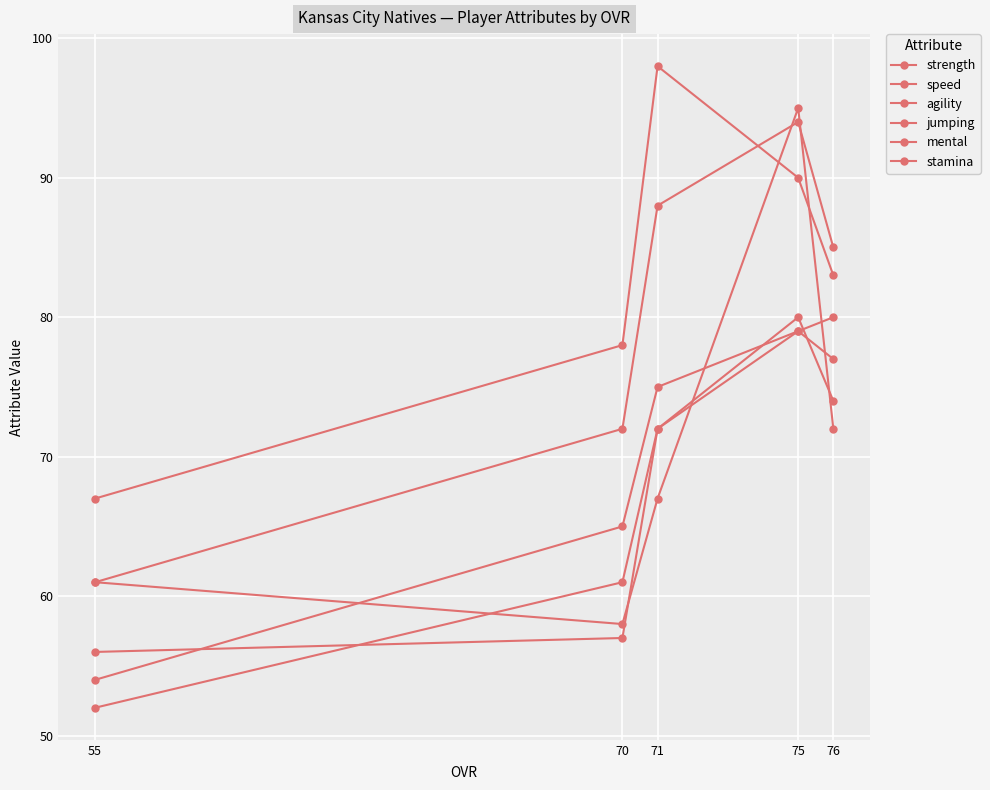

What is the spread (max minus min) of values at 71?

31